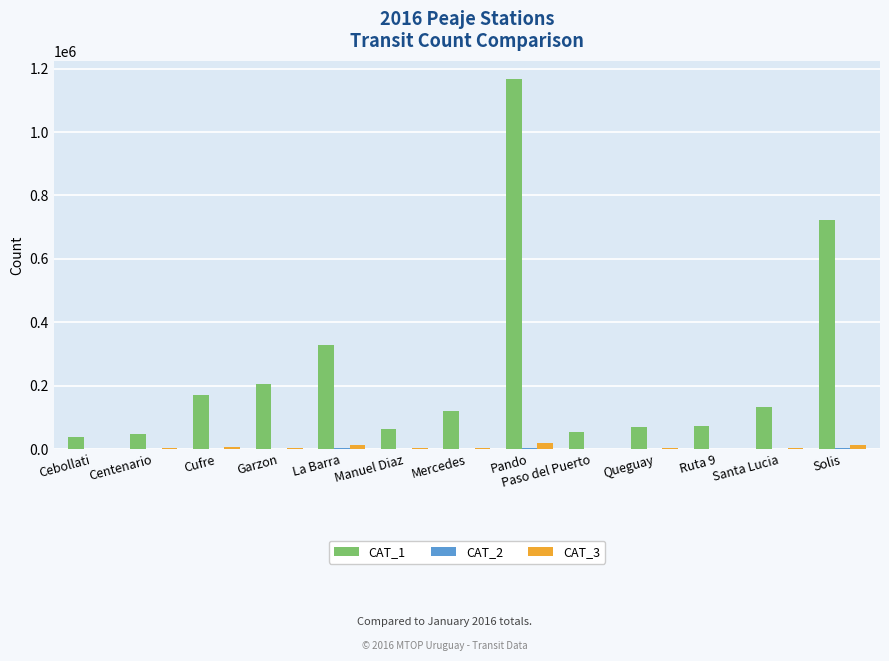

At which category is the sum across all series the highest?

Pando